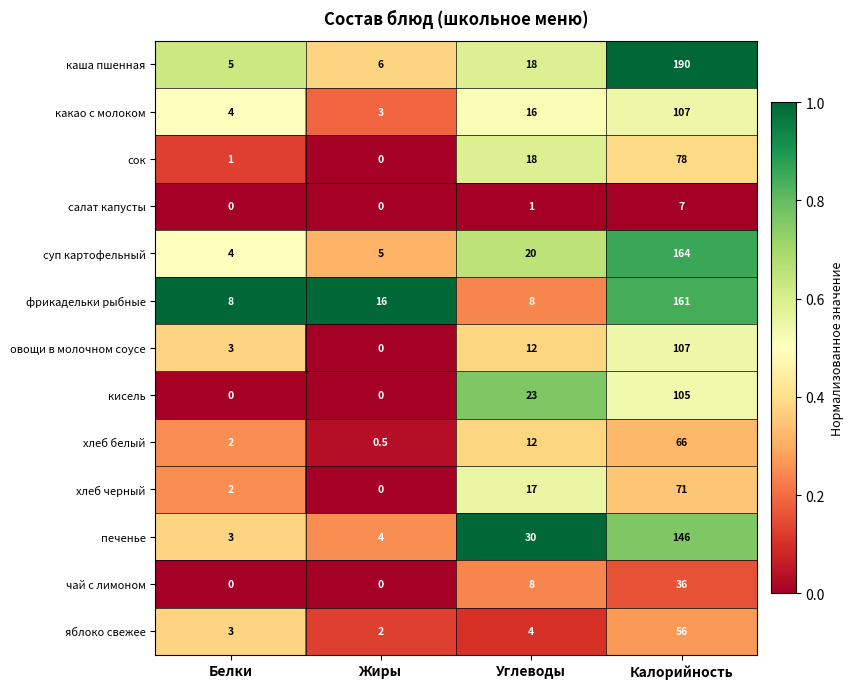

What is the spread (max minus min) of values at Углеводы?

29.0